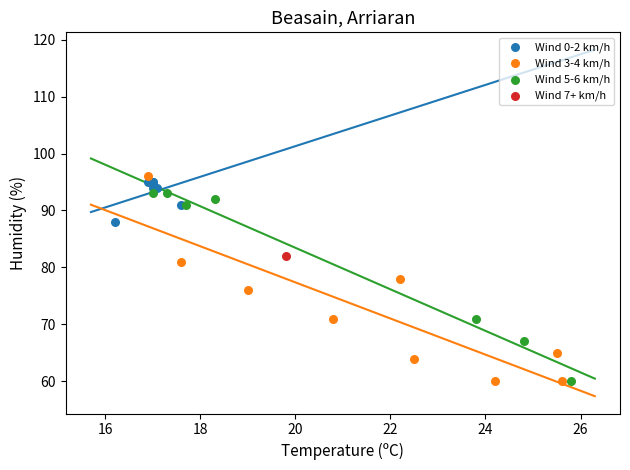

What are all the series names shown in the legend?

Wind 0-2 km/h, Wind 3-4 km/h, Wind 5-6 km/h, Wind 7+ km/h